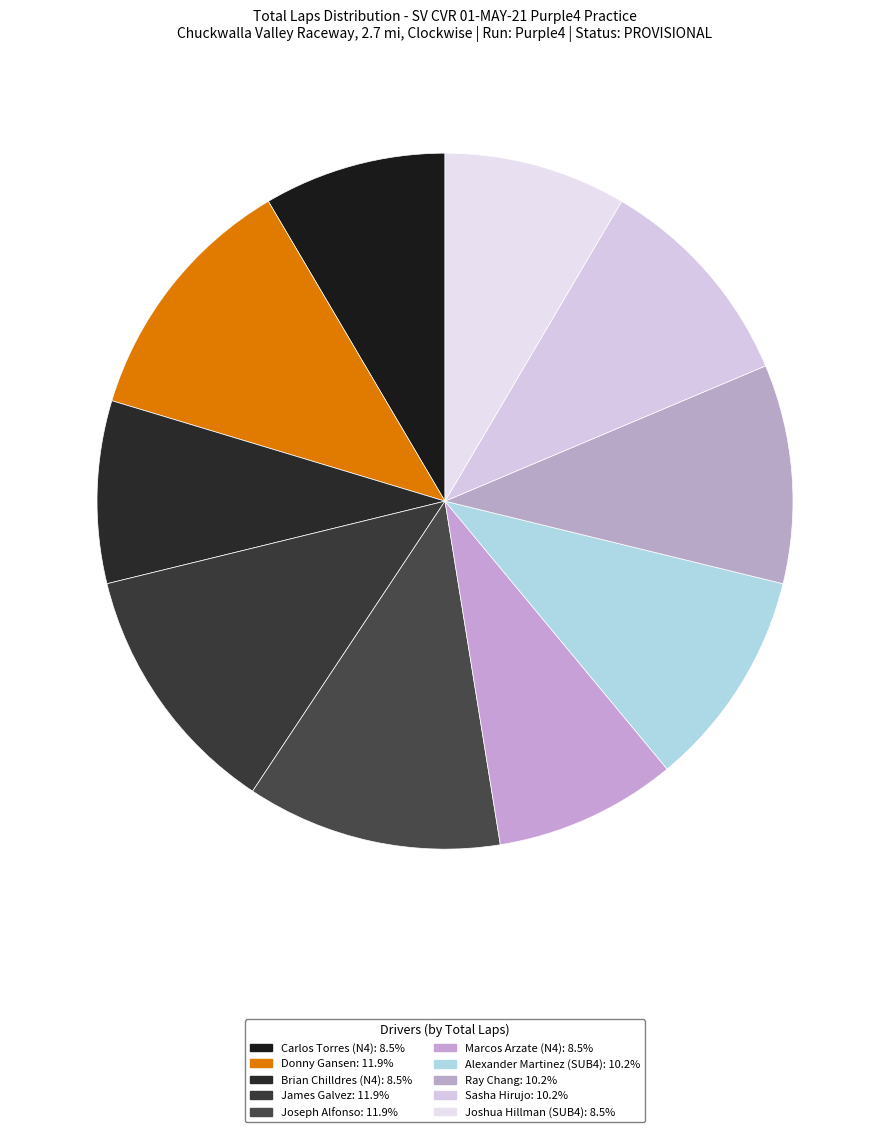

Count the number of slices in the pie.

10